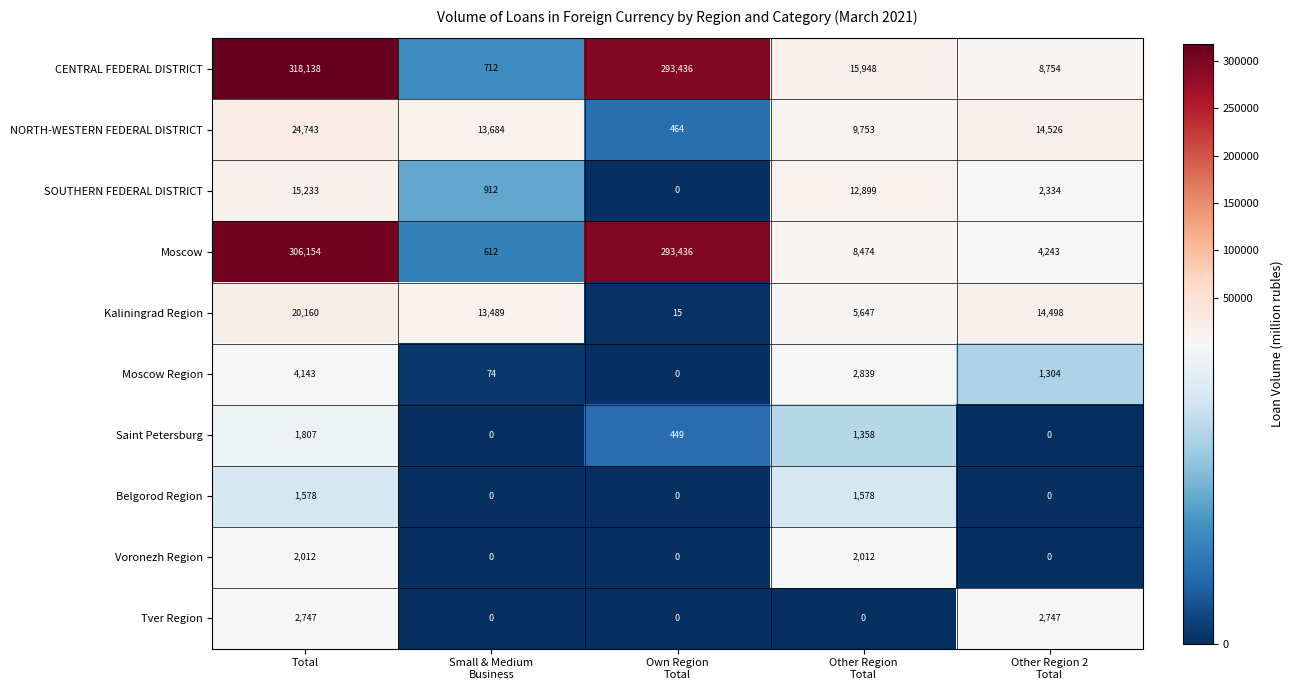

Which series changed the most between Small & Medium
Business and Other Region
Total?

CENTRAL FEDERAL DISTRICT